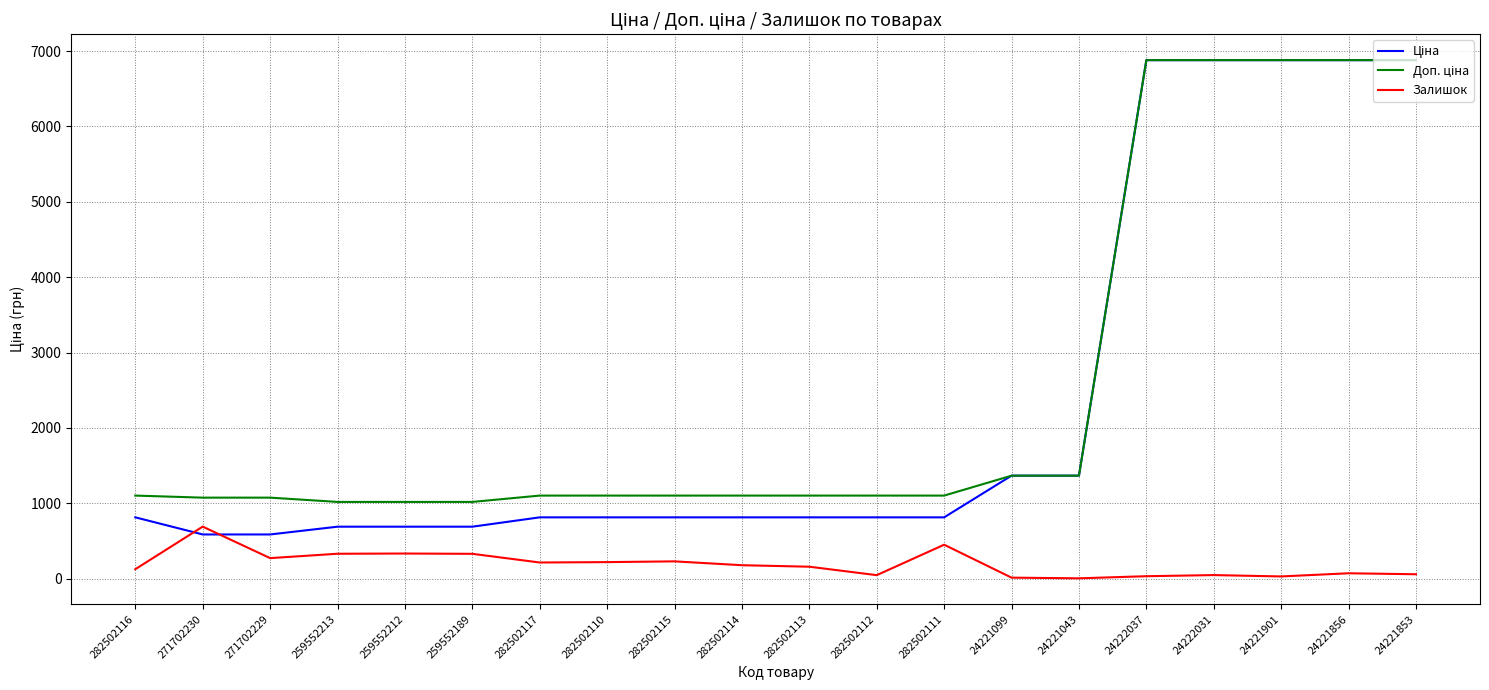

The value of Залишок at 24221901 is 29.0. True or false?

True